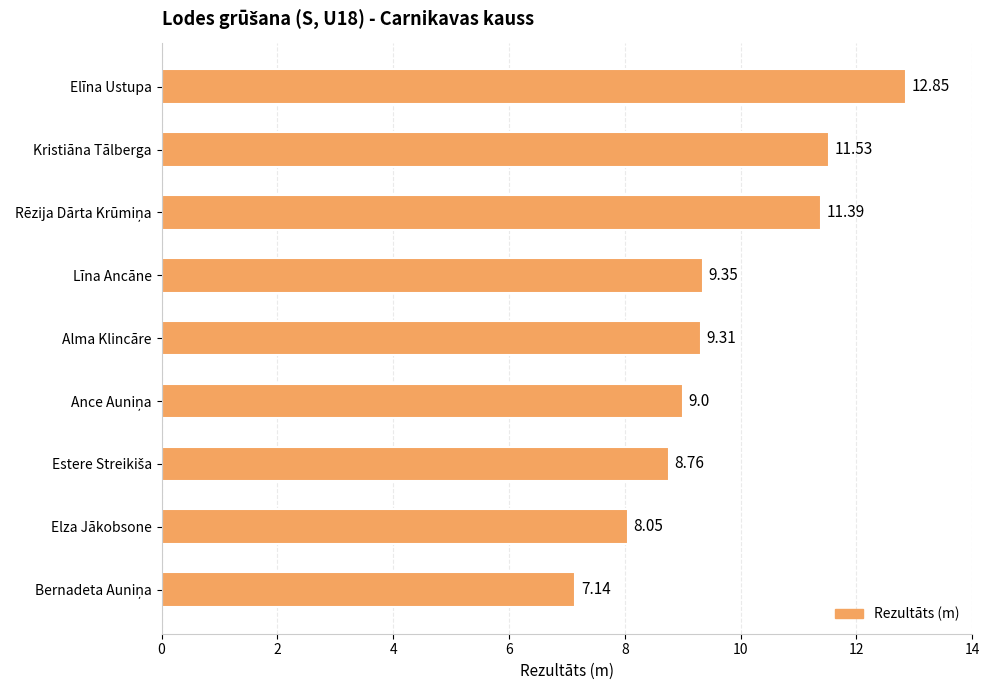

Between Alma Klincāre and Kristiāna Tālberga, which is larger?

Kristiāna Tālberga